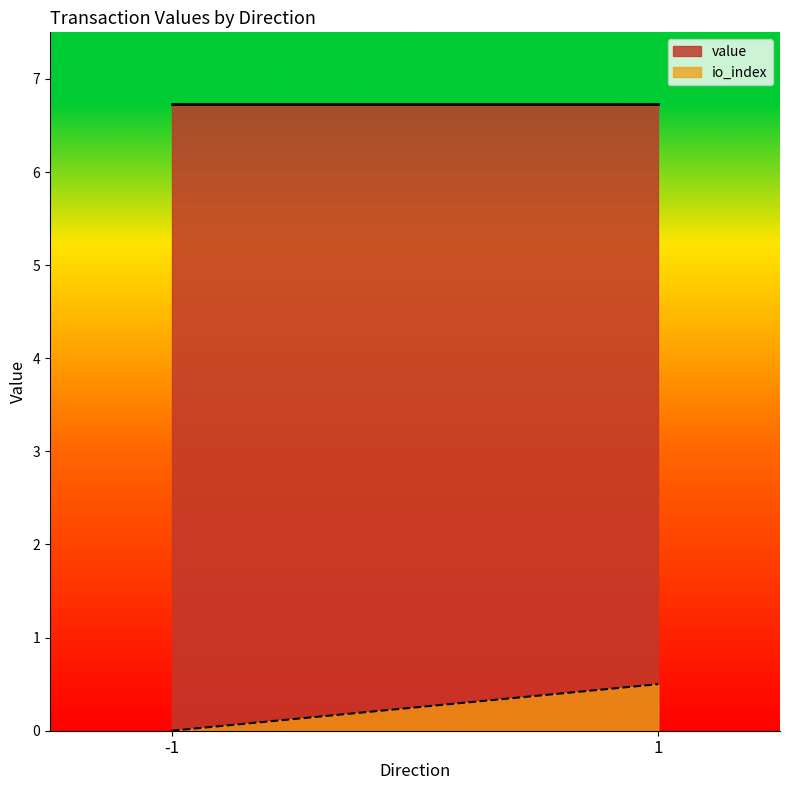

Reading left to right, extract all data points from this chart.

value: -1=6.7	1=6.7
io_index: -1=0.0	1=0.5